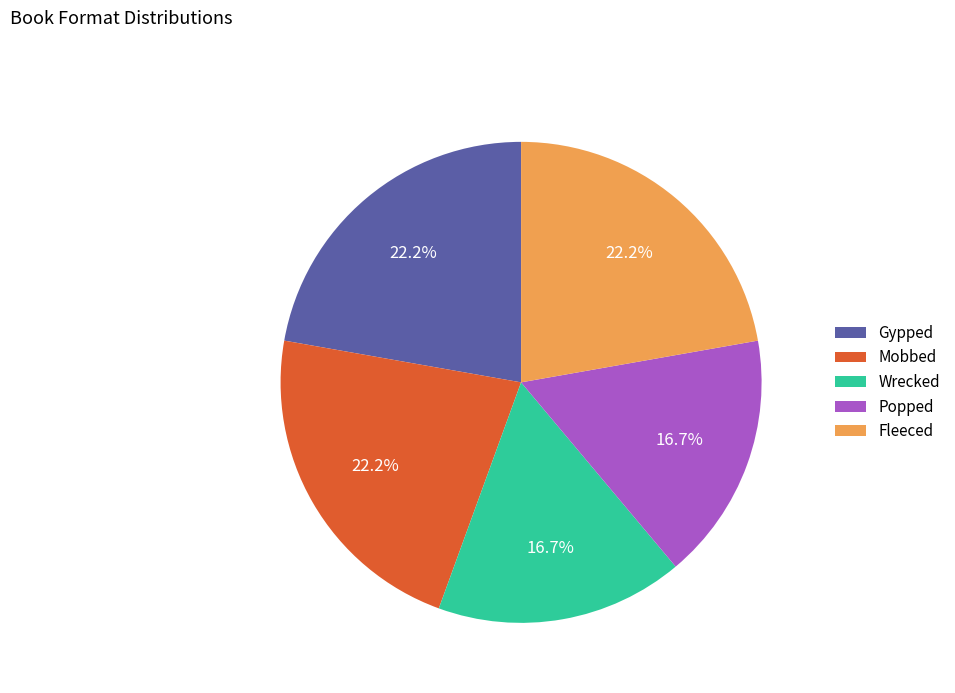

What percentage is NOT represented by Mobbed?

77.8%